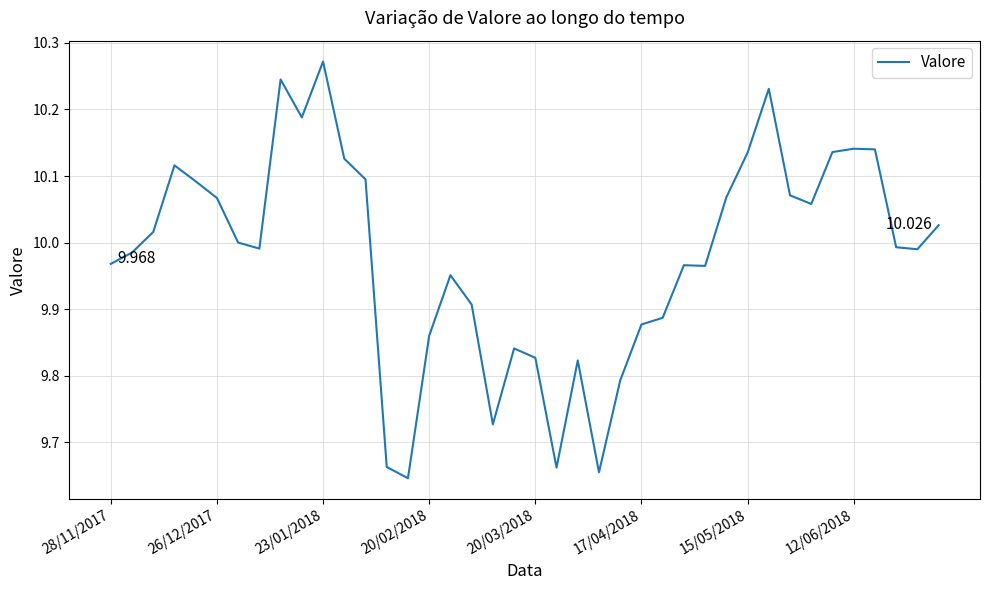

Does the chart have visible grid lines?

Yes